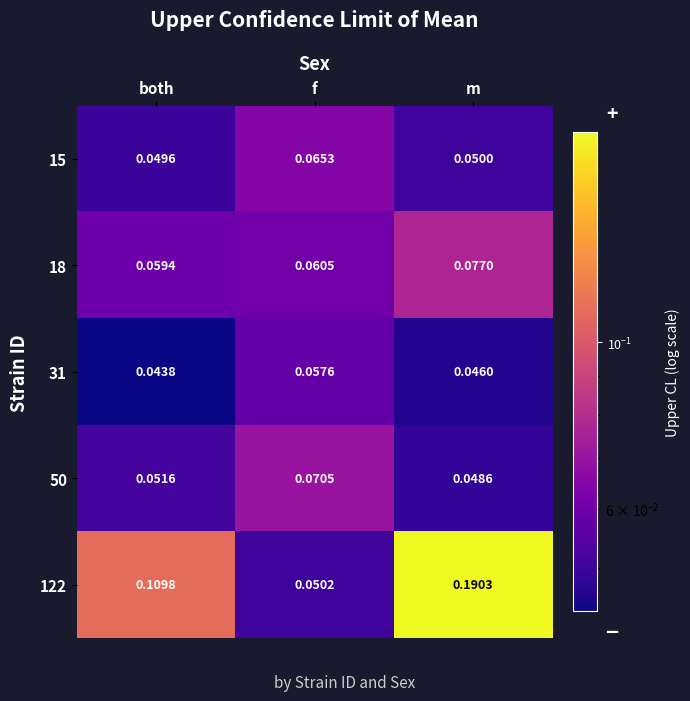

Which category has the highest value across all series?

m